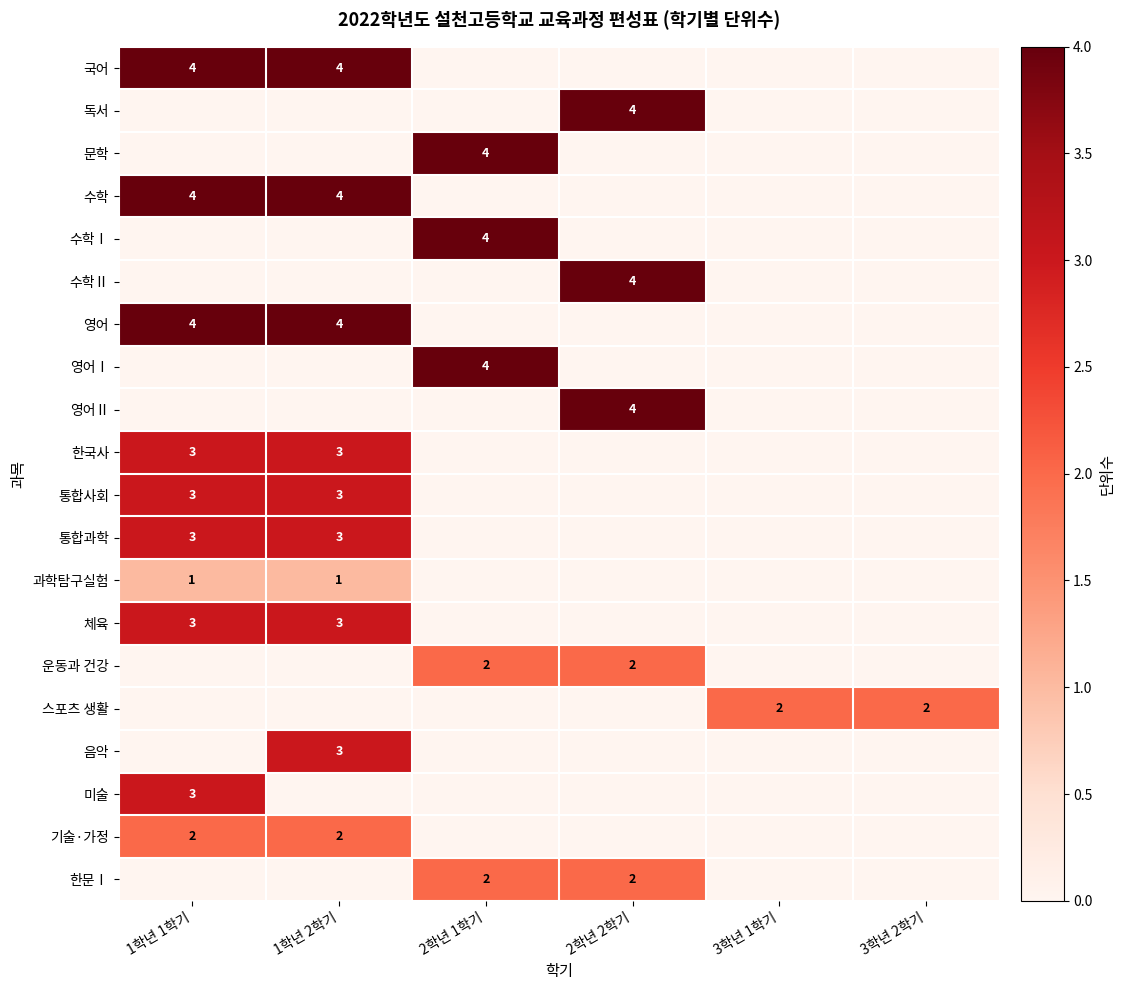

True or false: 통합과학 has a value of 3 at 1학년 1학기.

True